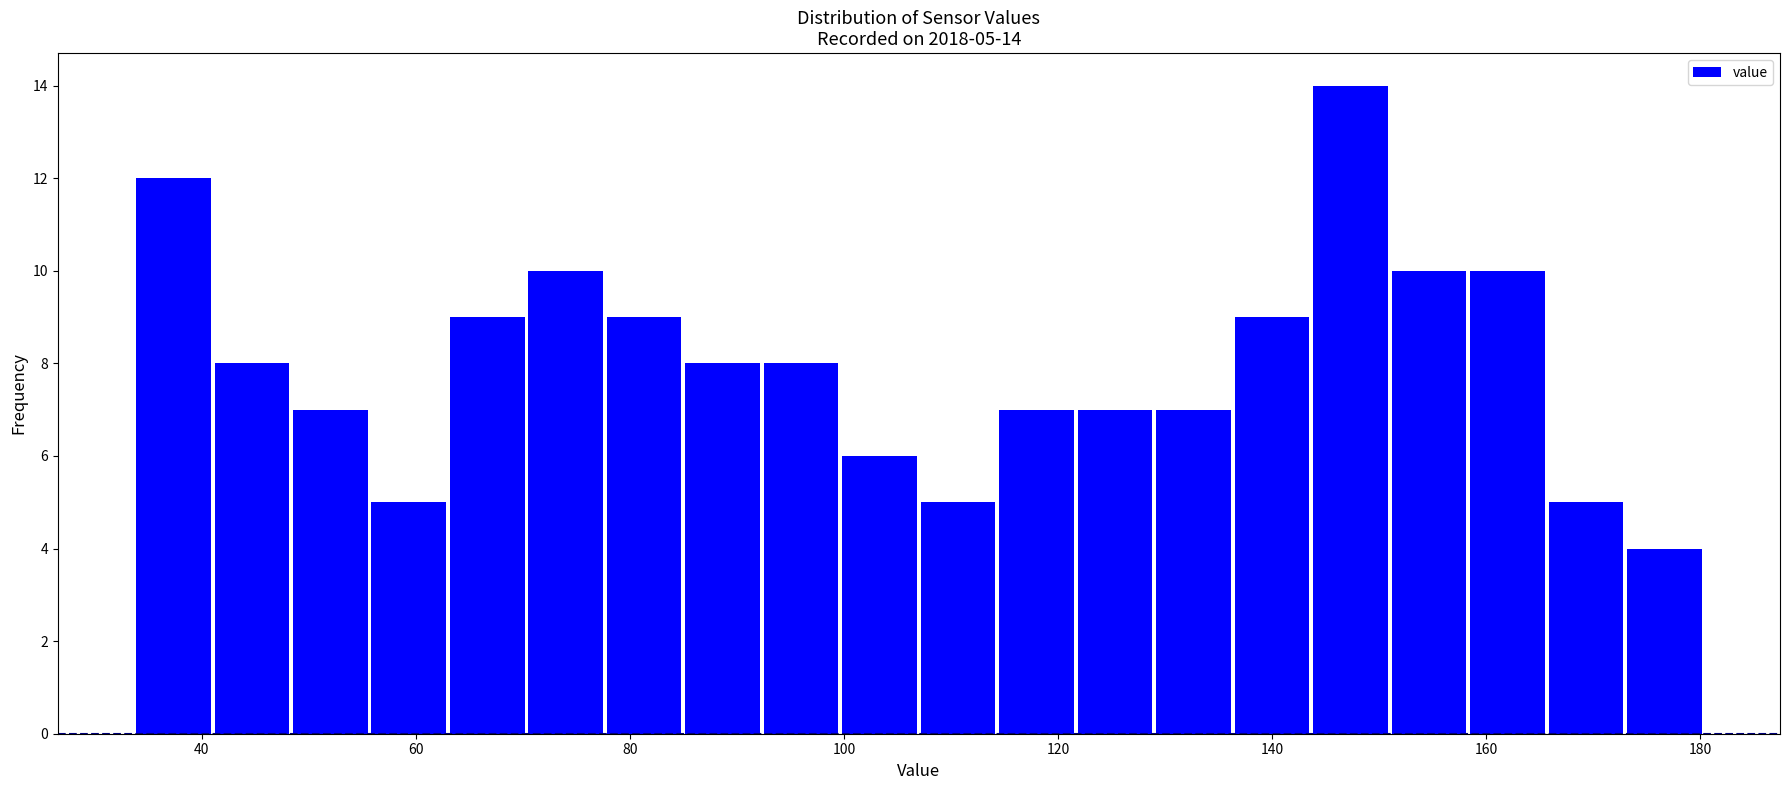

Around what value on the x-axis is the tallest bar? Give the approximate position of its centre, as read against the axis.

148